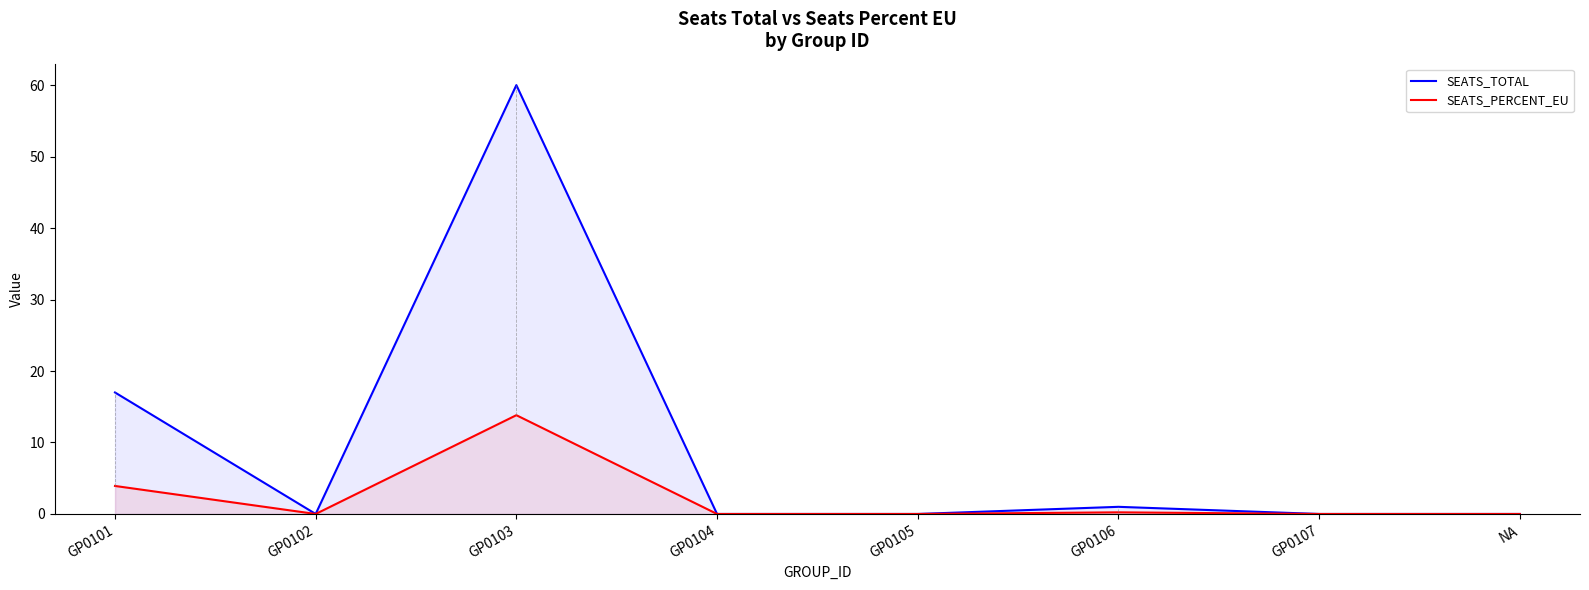

List the series in order of their overall mean, lowest first.

SEATS_PERCENT_EU, SEATS_TOTAL